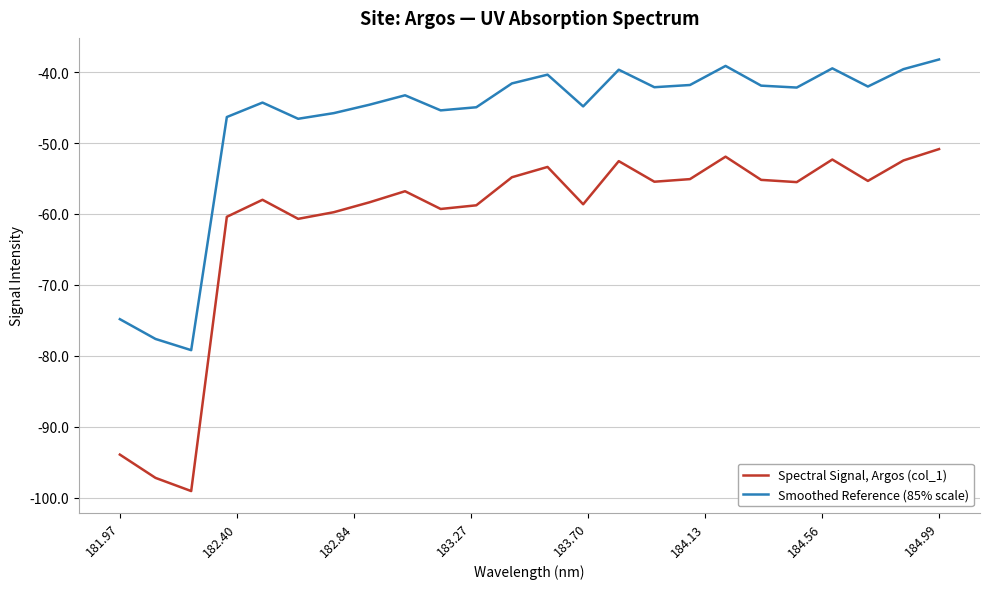

What is the difference between the maximum and minimum values in the Smoothed Reference (85% scale) series?

41.0